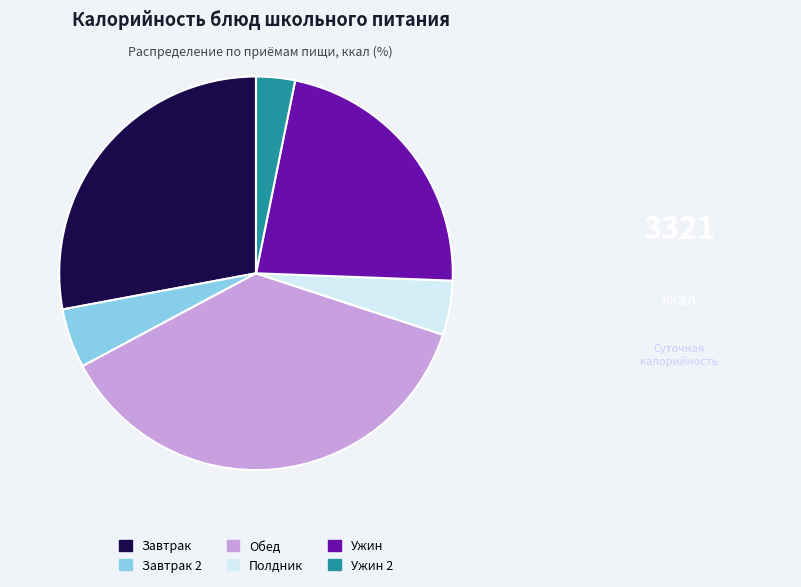

Is there any slice that represents more than half of the pie?

No